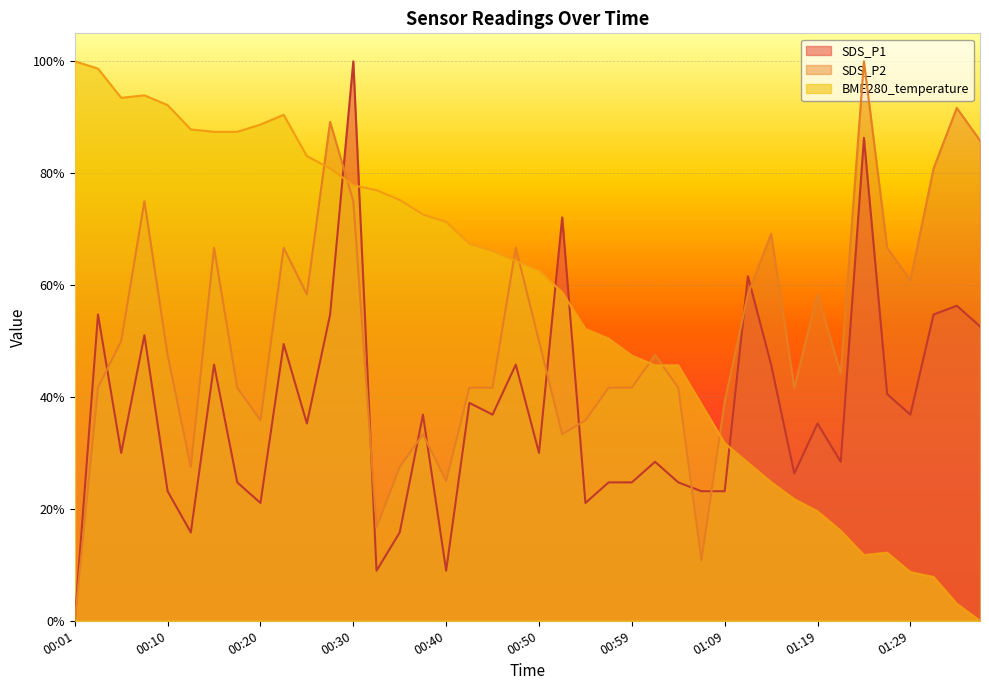

What is the sum of the SDS_P1 values at 00:30 and 00:55?

1.2